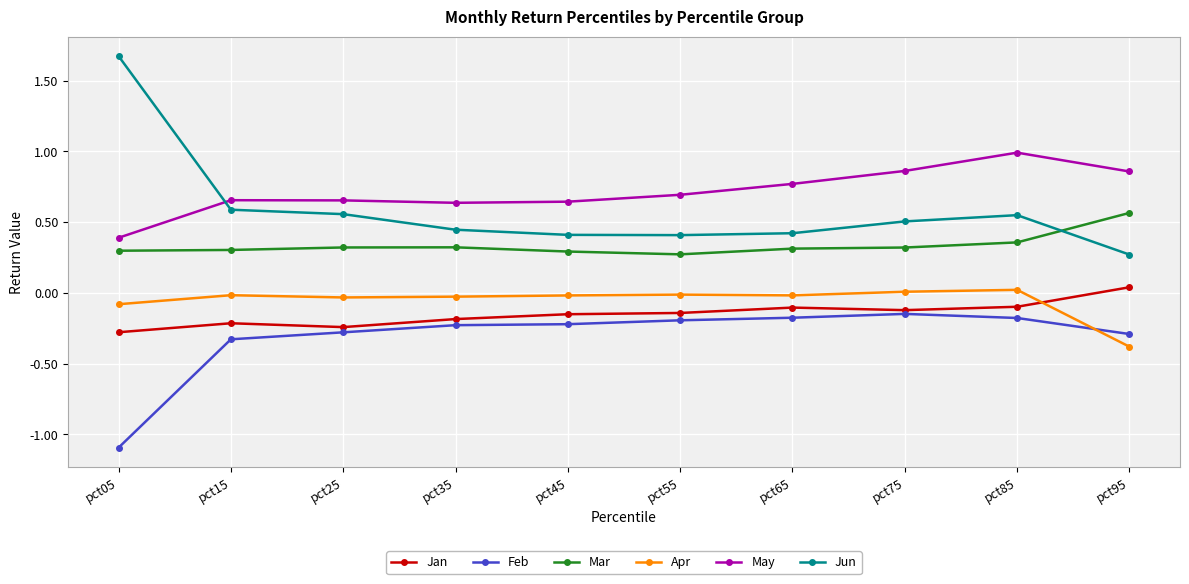

What is the minimum value shown in the chart?

-1.1